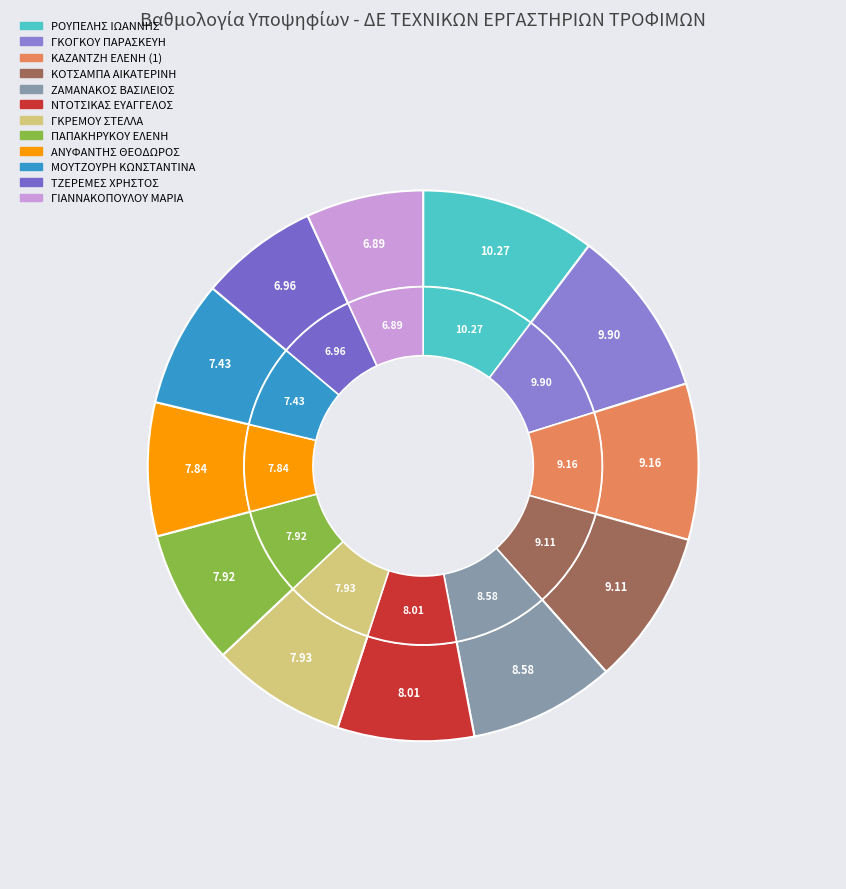

What percentage is the ΚΑΖΑΝΤΖΗ ΕΛΕΝΗ (1) slice, to the nearest percent?

9%